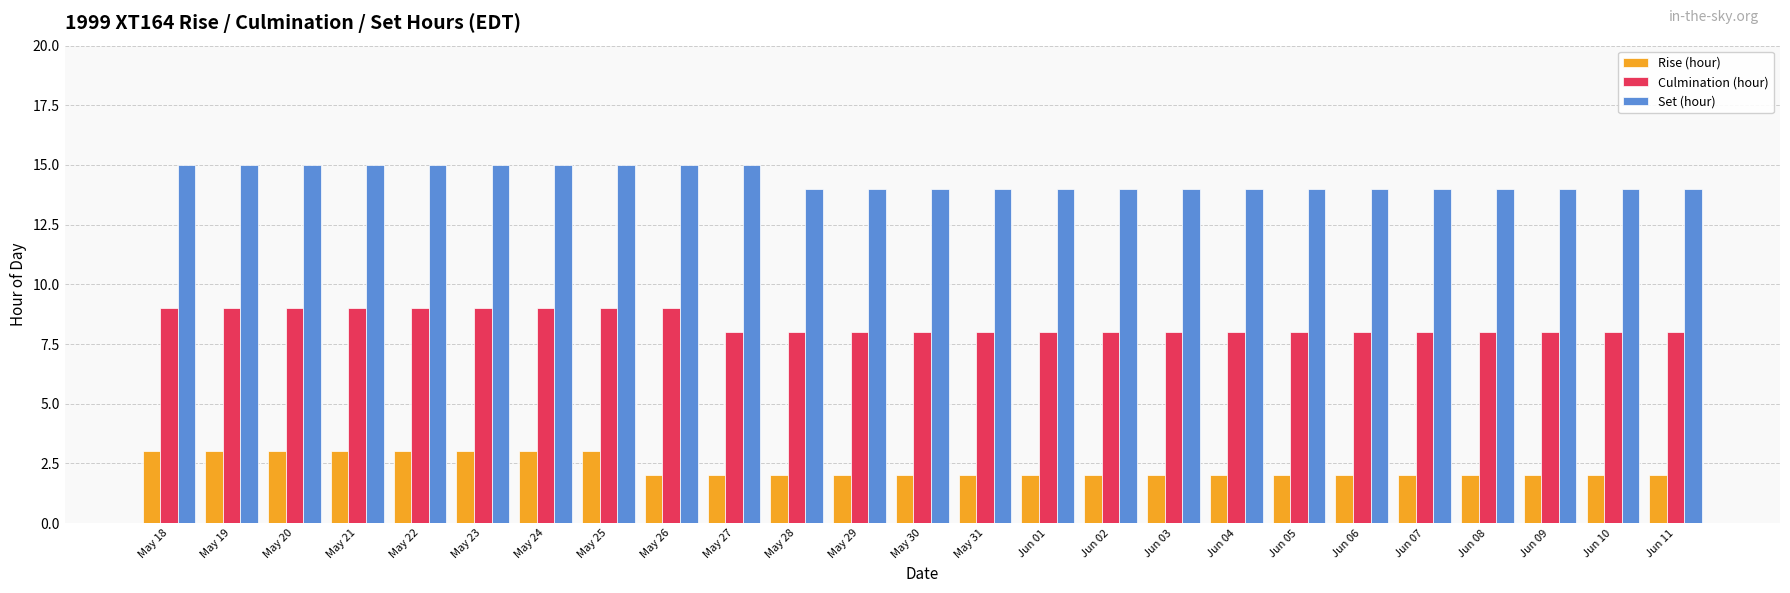

Reading left to right, transcribe all the data shown in this chart.

Rise (hour): 3	3	3	3	3	3	3	3	2	2	2	2	2	2	2	2	2	2	2	2	2	2	2	2	2
Culmination (hour): 9	9	9	9	9	9	9	9	9	8	8	8	8	8	8	8	8	8	8	8	8	8	8	8	8
Set (hour): 15	15	15	15	15	15	15	15	15	15	14	14	14	14	14	14	14	14	14	14	14	14	14	14	14